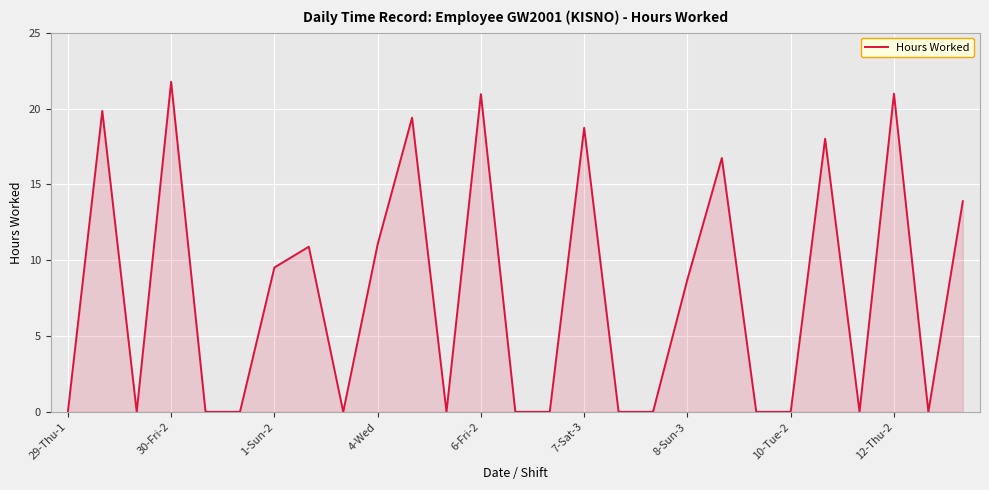

What is the difference between the maximum and minimum values?

21.8